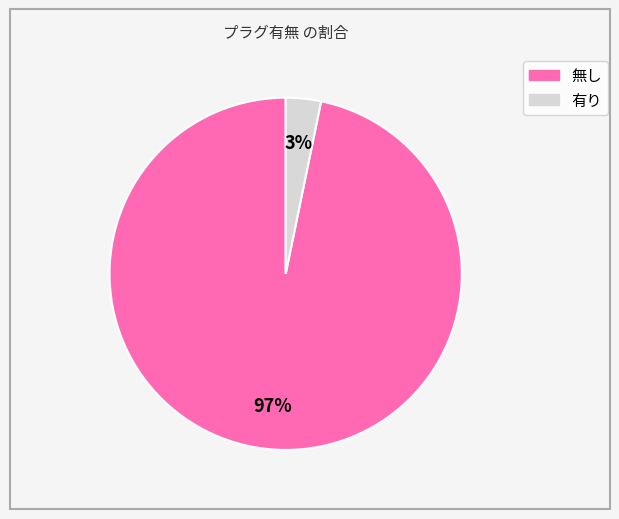

How many slices are in this pie chart?

2